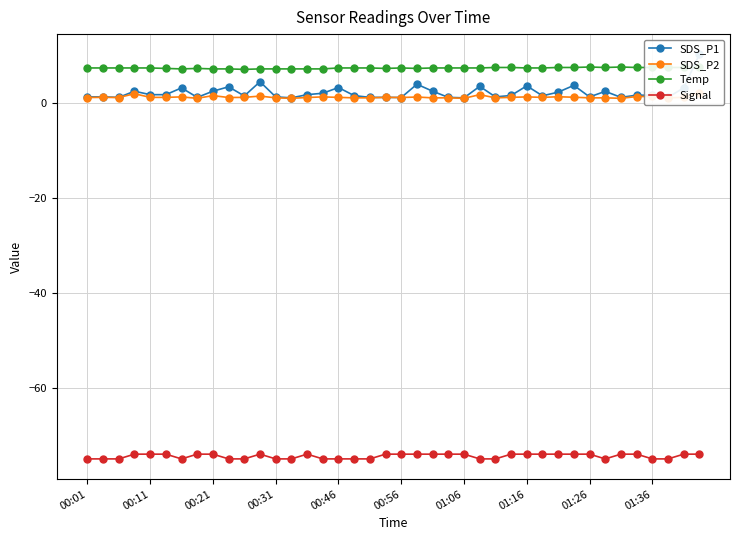

Which series has the widest spread of values?

SDS_P1